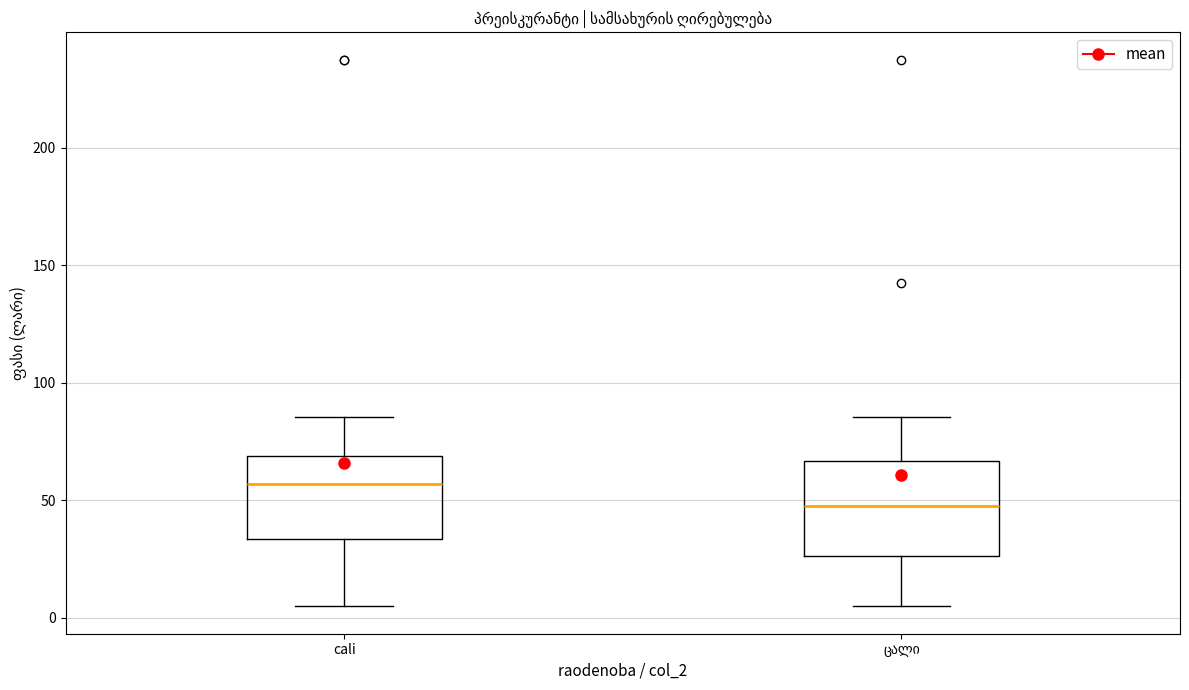

Where is the lower edge of the box for cali on the y-axis? The values are not printed on the chart, so give them approximately, as read against the axis.

35